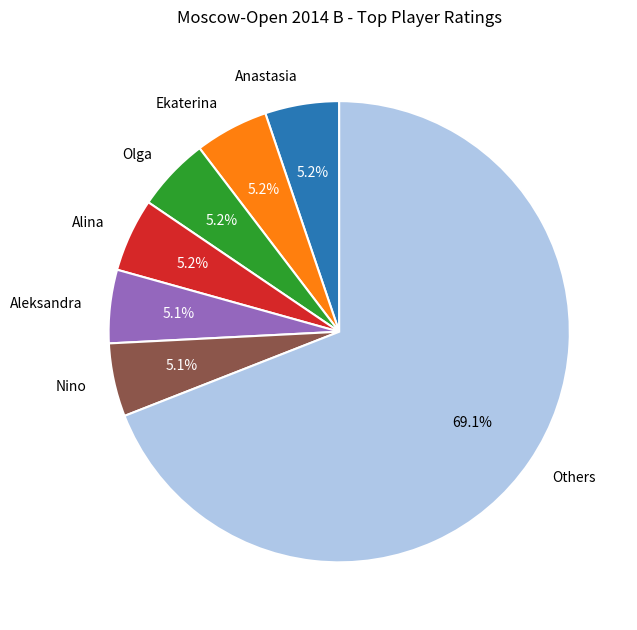

Which category has the biggest portion of the pie?

Others